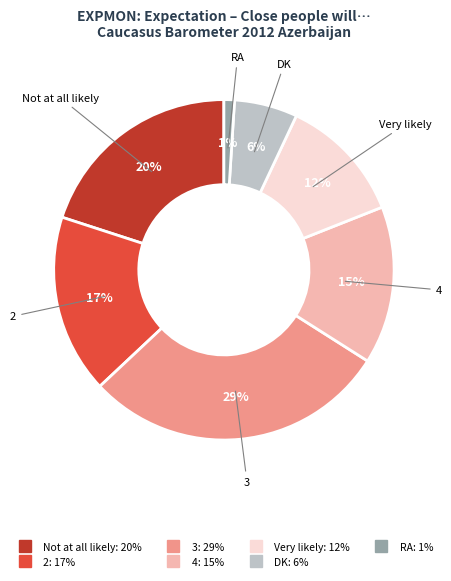

How many segments does this pie chart have?

7